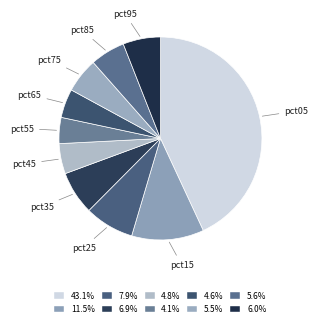

Does pct05 account for over 50% of the chart?

No